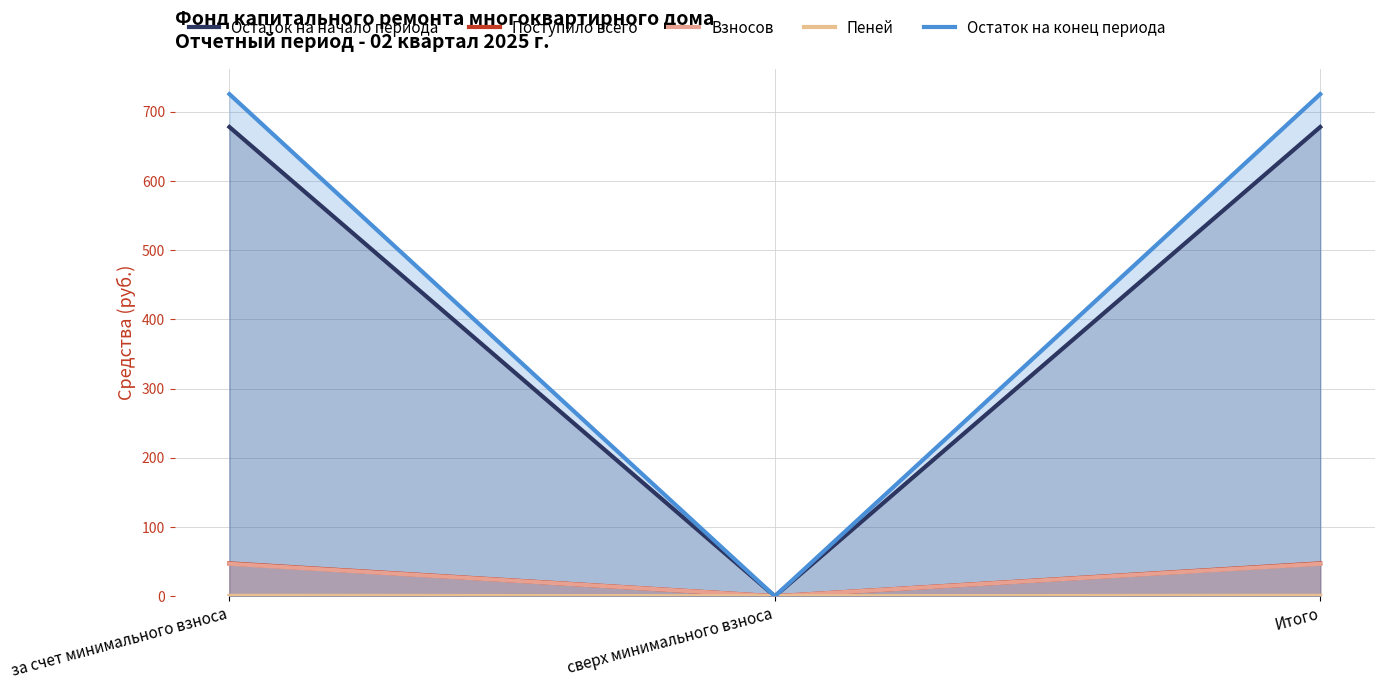

Is the value of Поступило всего at Итого greater than the value of Остаток на конец периода at Итого?

No